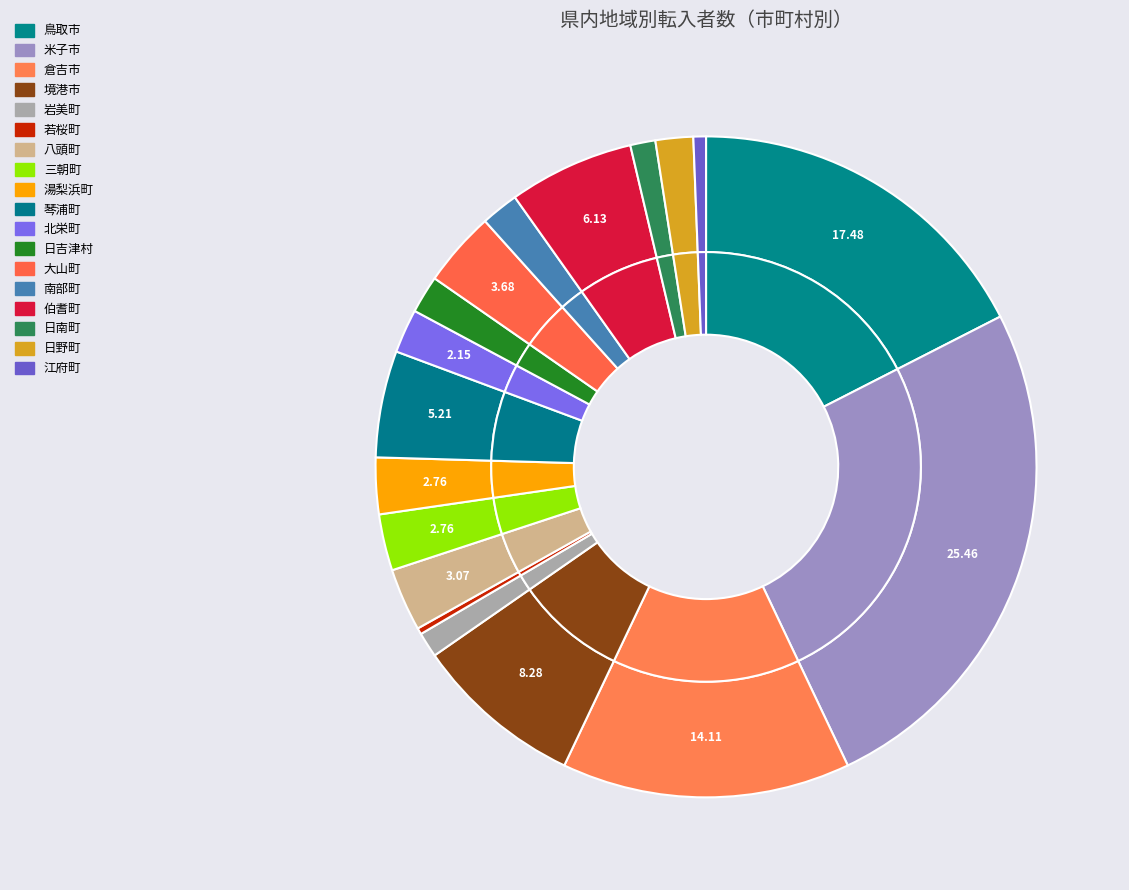

The 江府町 slice represents 15% of the pie. True or false?

False